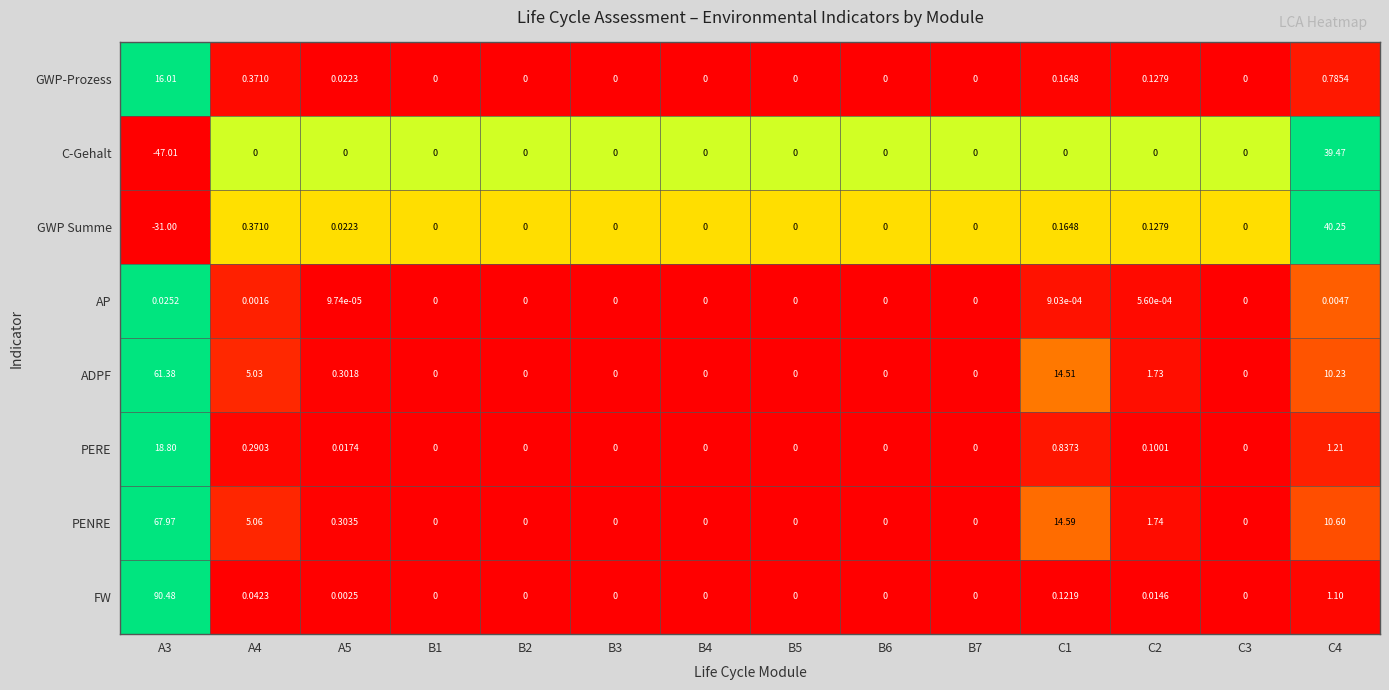

Is the value of AP at B4 greater than the value of FW at A5?

No